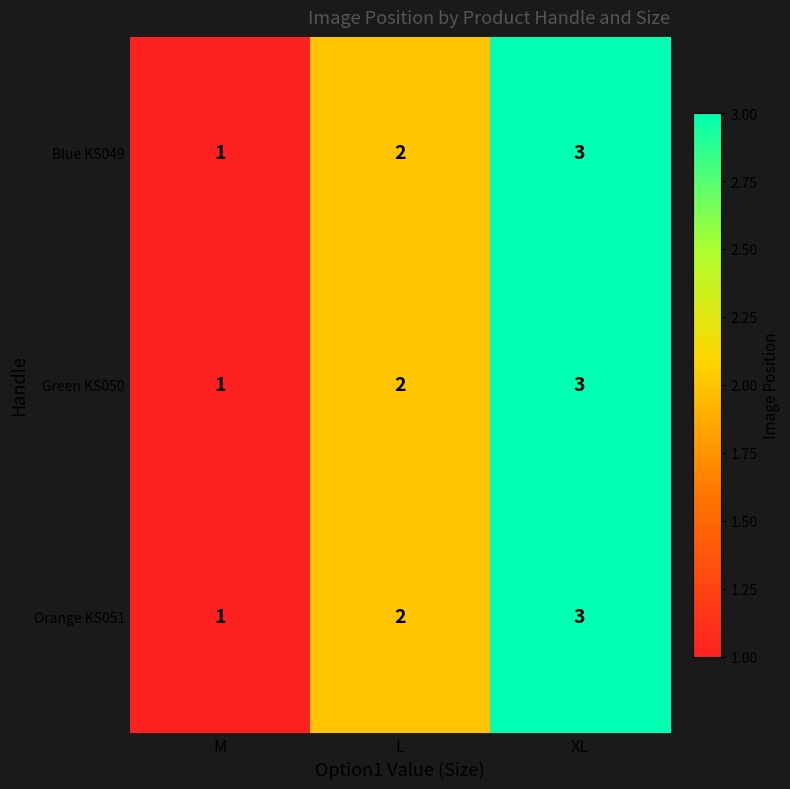

What is the sum of all Green KS050 values?

6